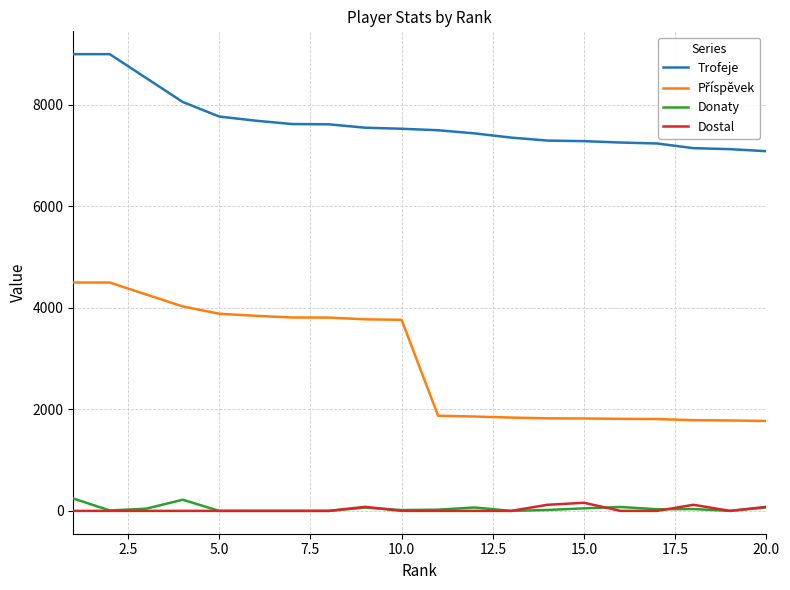

True or false: Trofeje and Dostal intersect in this chart.

False